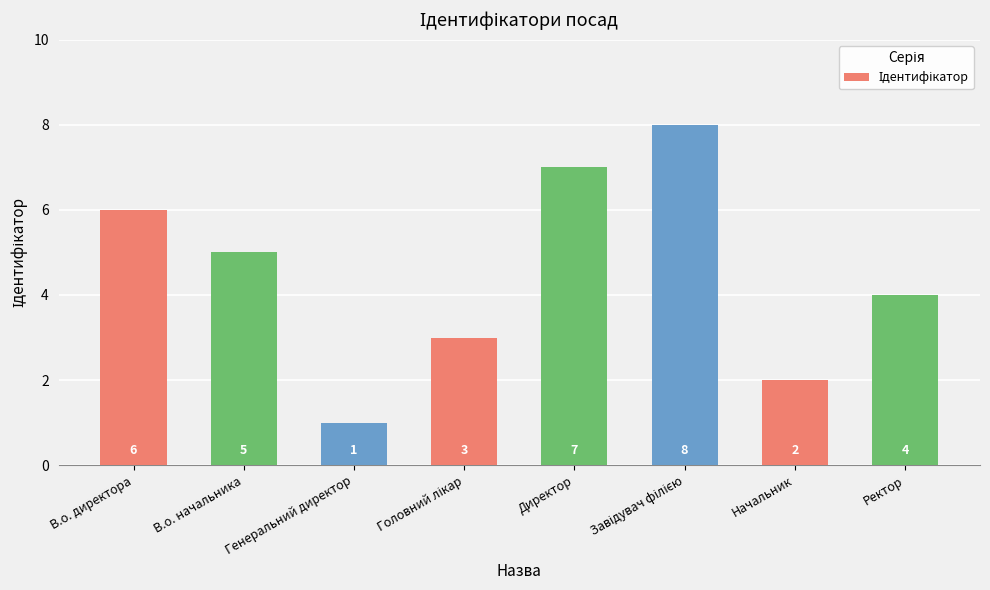

What is the difference between the second highest and second lowest values?

5